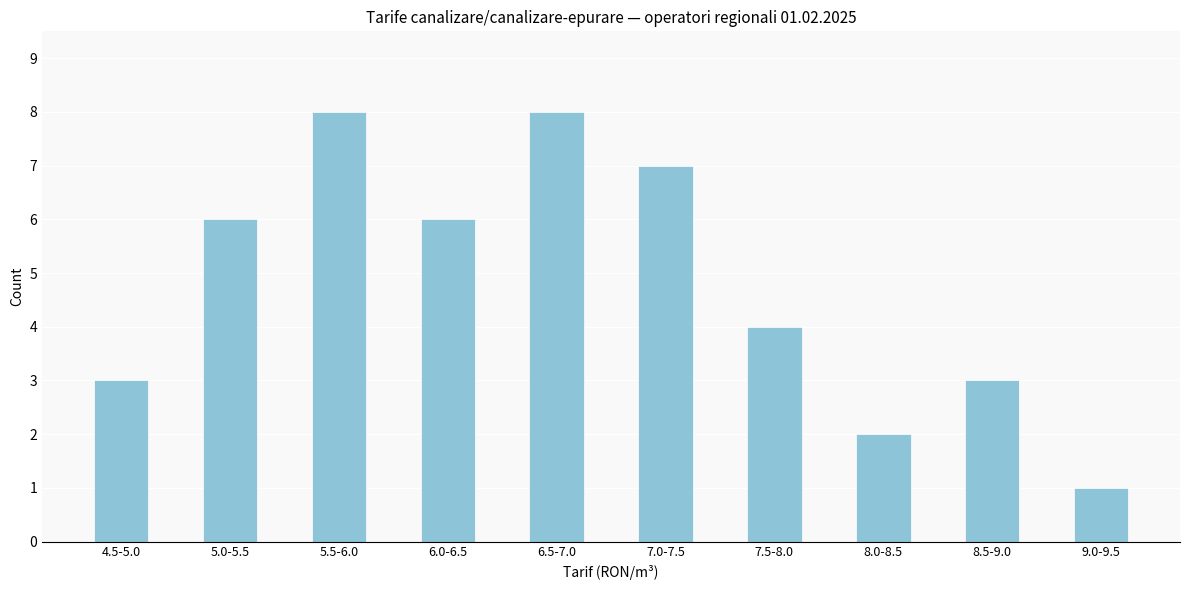

Reading right to left, transcribe all the data shown in this chart.

1	3	2	4	7	8	6	8	6	3